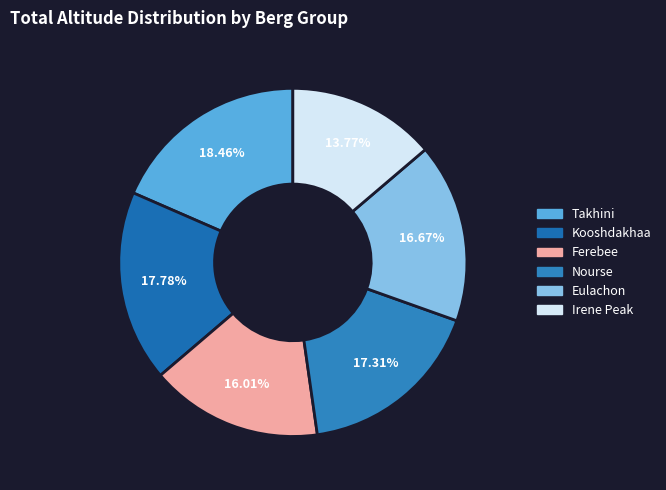

Does Takhini account for over 50% of the chart?

No